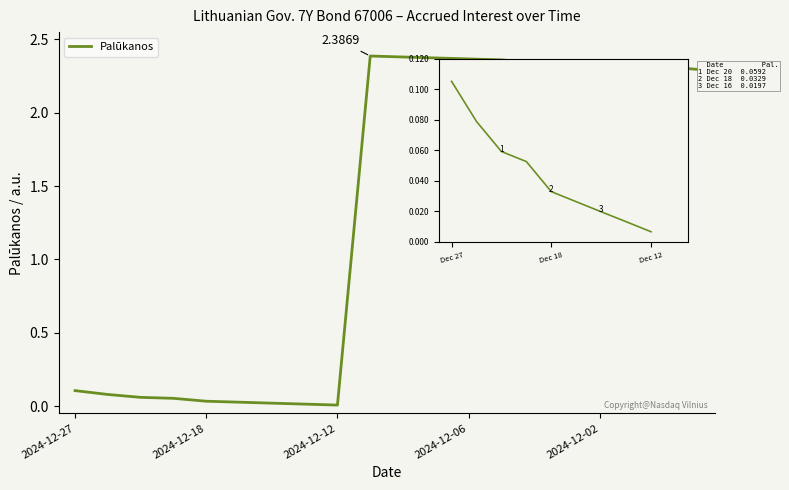

Where is the first local maximum?

9